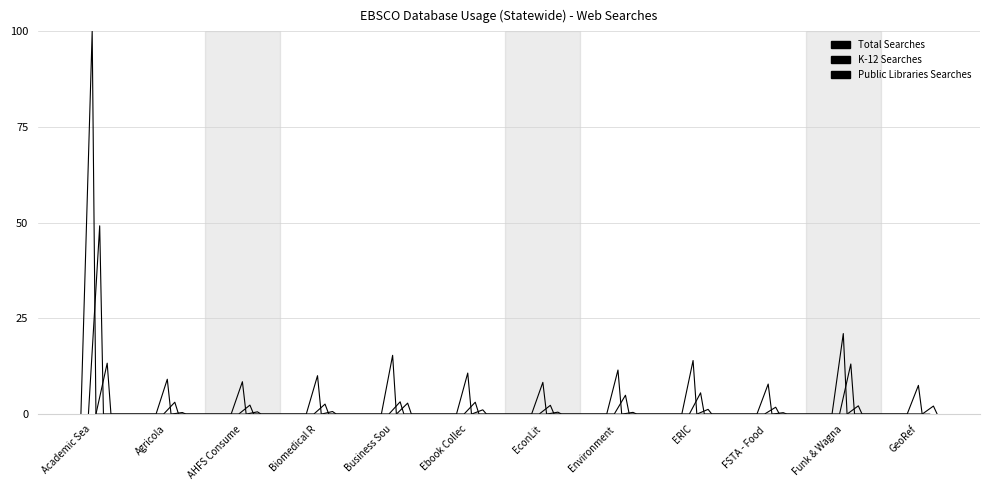

What is the label of the 10th point from the left?

FSTA - Food 